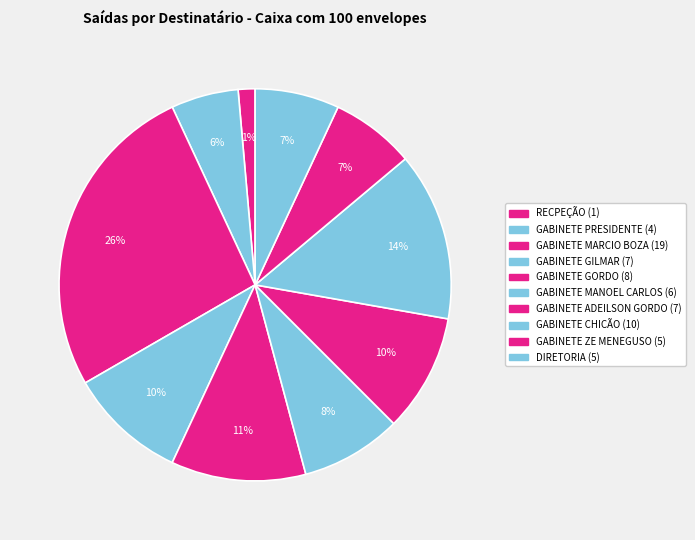

How many segments does this pie chart have?

10